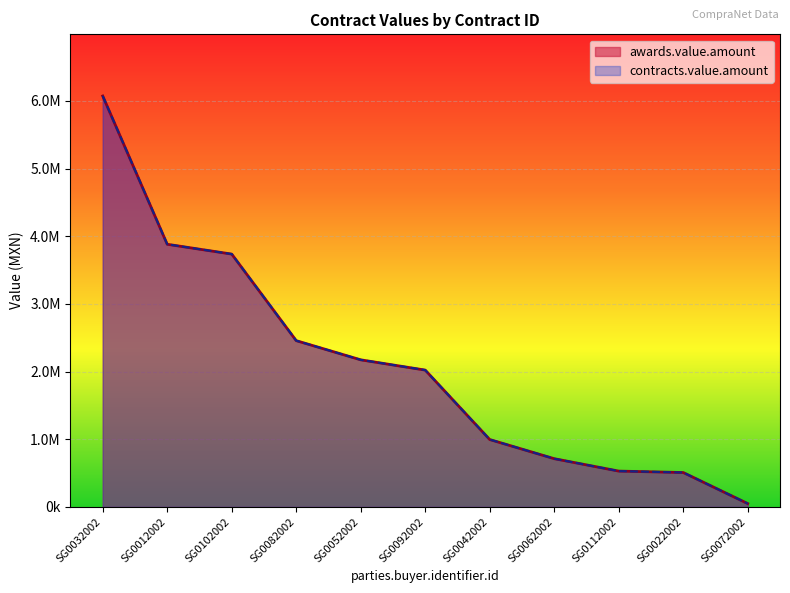

What are all the series names shown in the legend?

awards.value.amount, contracts.value.amount